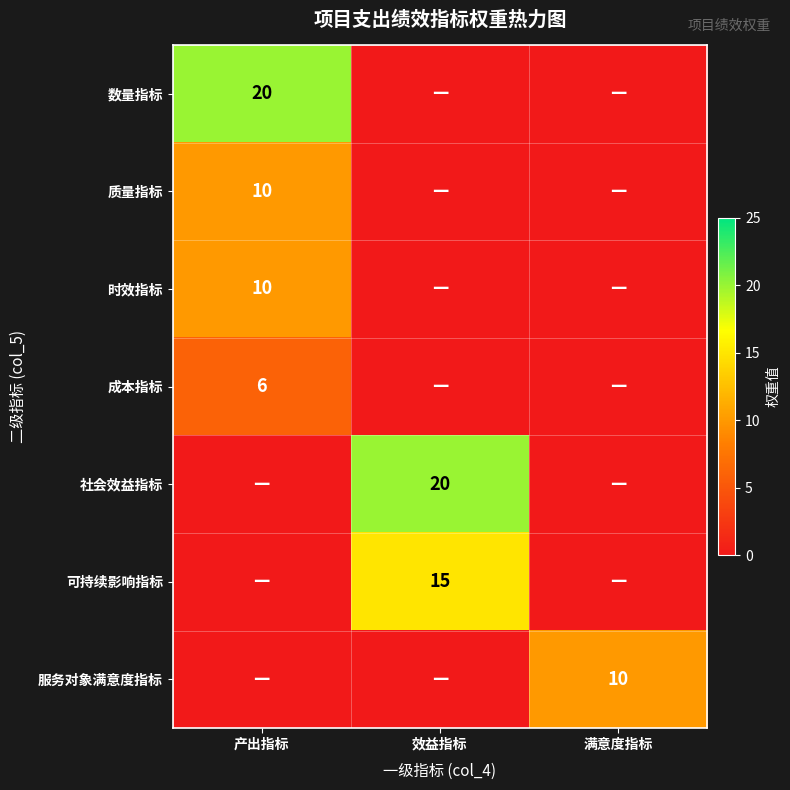

True or false: 质量指标 has a value of 10 at 产出指标.

True